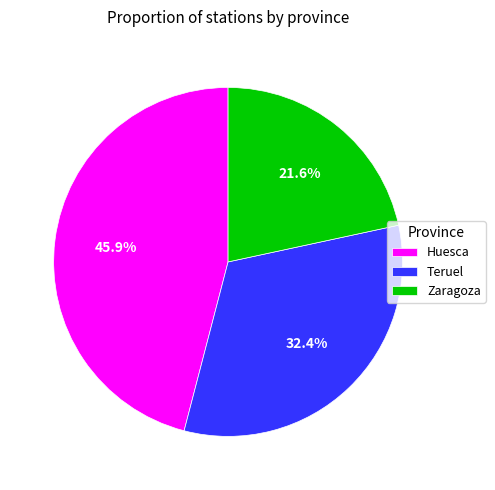

To the nearest percent, what percentage of the pie is Teruel?

32%